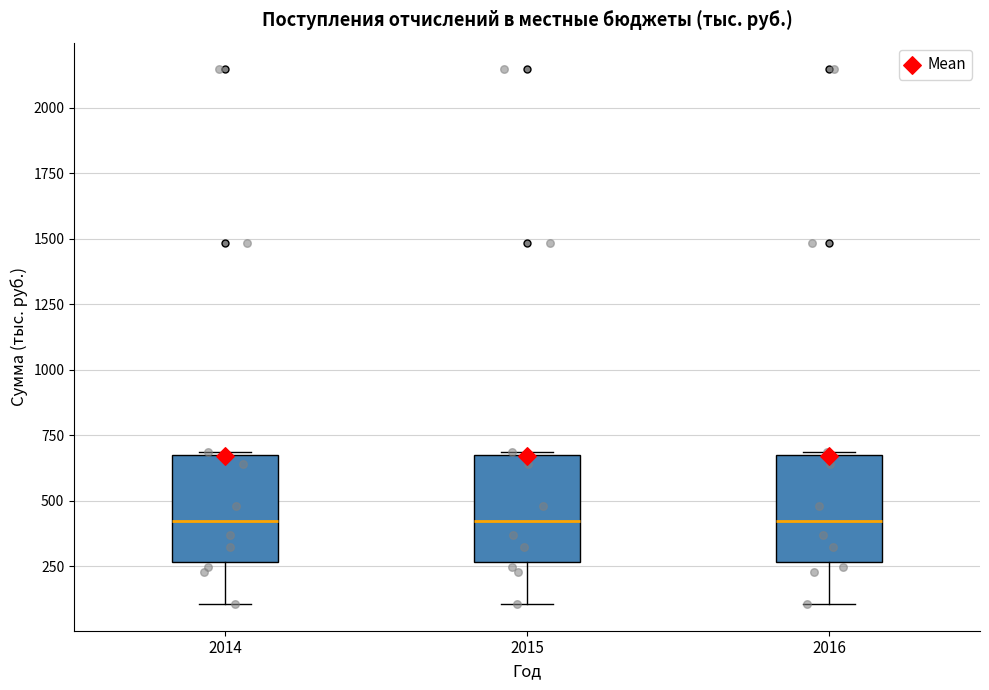

Reading left to right, transcribe this box plot: for each box, give where its median line is, the range the box spans, and where its two whiskers end, as read against the y-axis. The values are not printed on the chart, so give them approximately, as read against the axis.

2014: median 400, box 250 to 700, whiskers 100 to 700
2015: median 400, box 250 to 700, whiskers 100 to 700
2016: median 400, box 250 to 700, whiskers 100 to 700